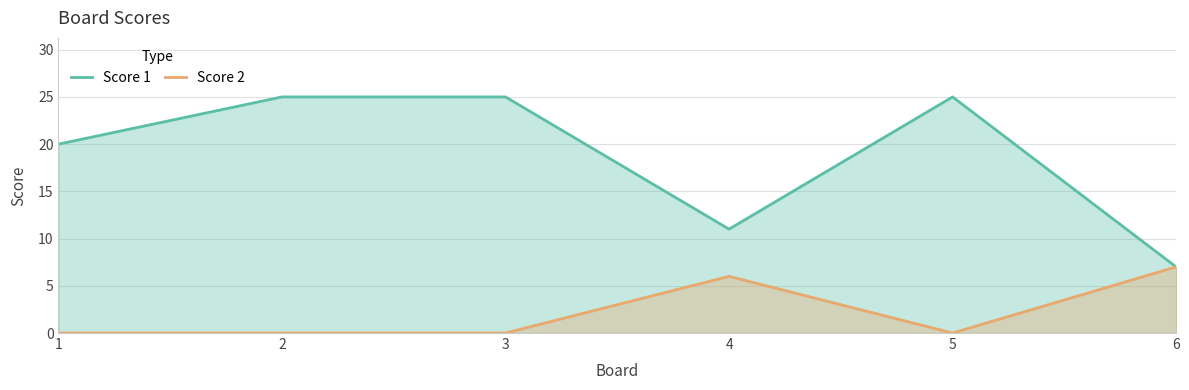

True or false: Score 2 and Score 1 intersect in this chart.

False